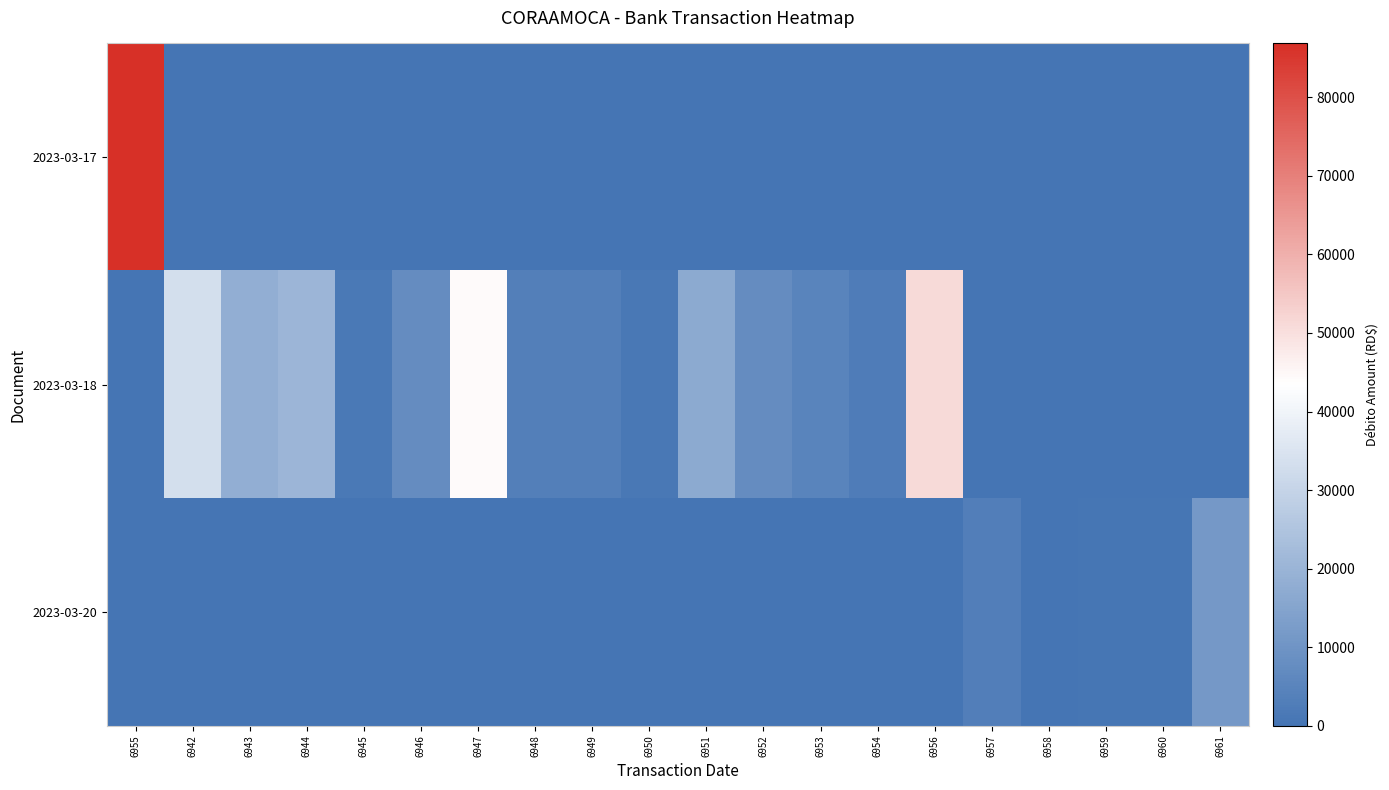

List the series in order of their peak value, highest first.

2023-03-17, 2023-03-18, 2023-03-20